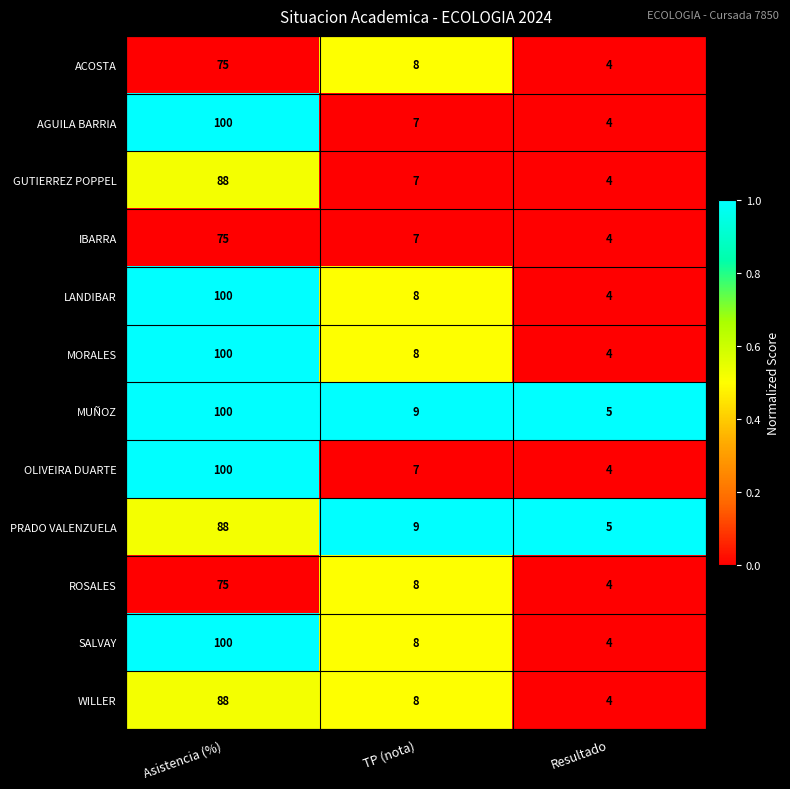

At which label does OLIVEIRA DUARTE reach its minimum?

Resultado